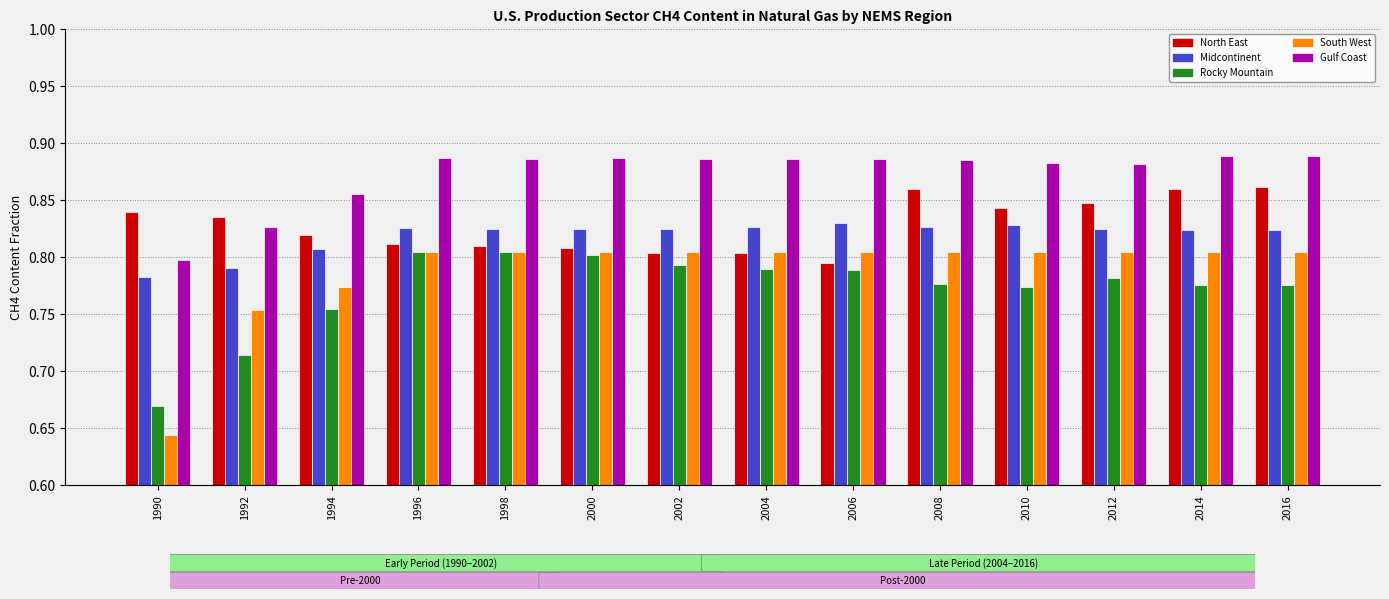

What is the difference between the maximum and minimum values in the Rocky Mountain series?

0.1